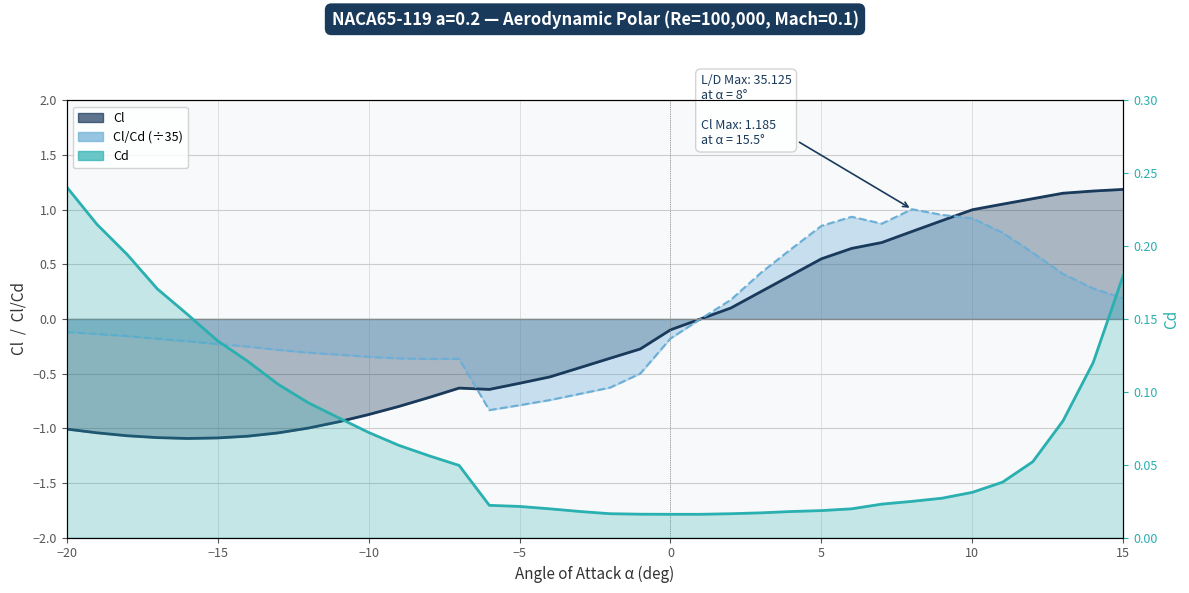

What is the minimum value shown in the chart?

-1.1